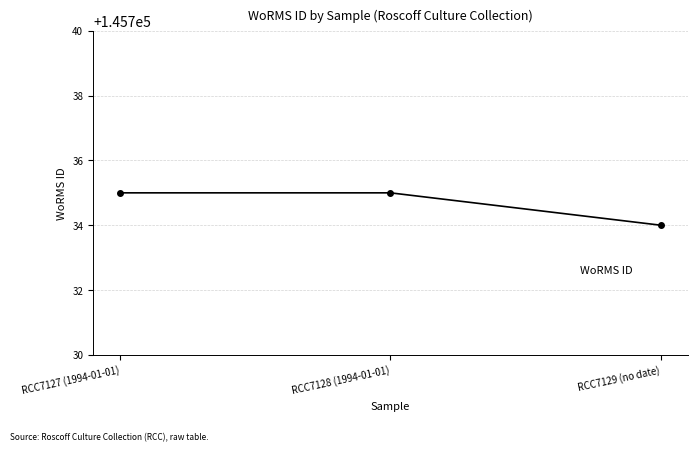

Is this an area chart (filled region under the line)?

No